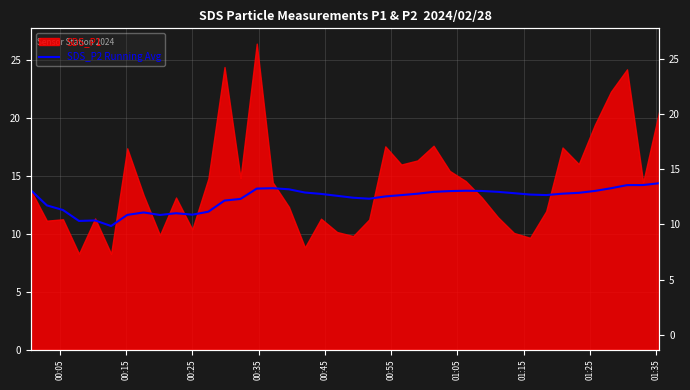

Count the number of values greater than 13.

28